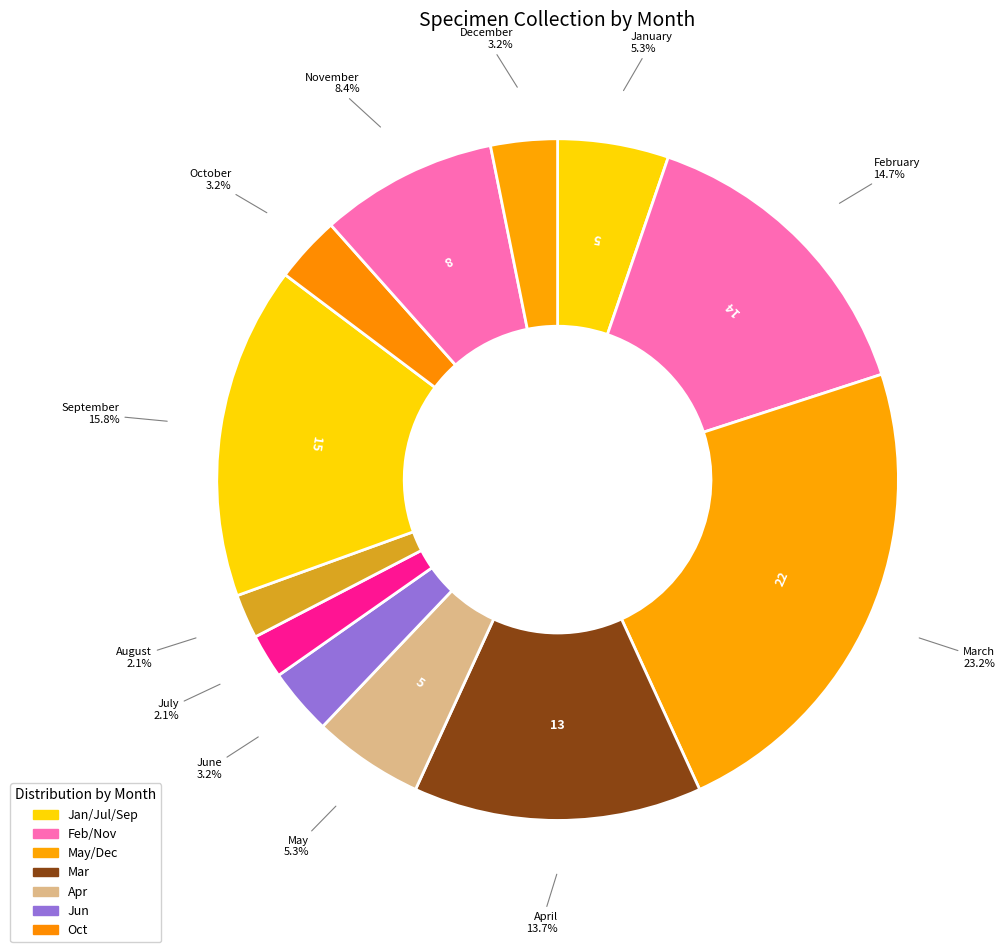

How many slices are in this pie chart?

12